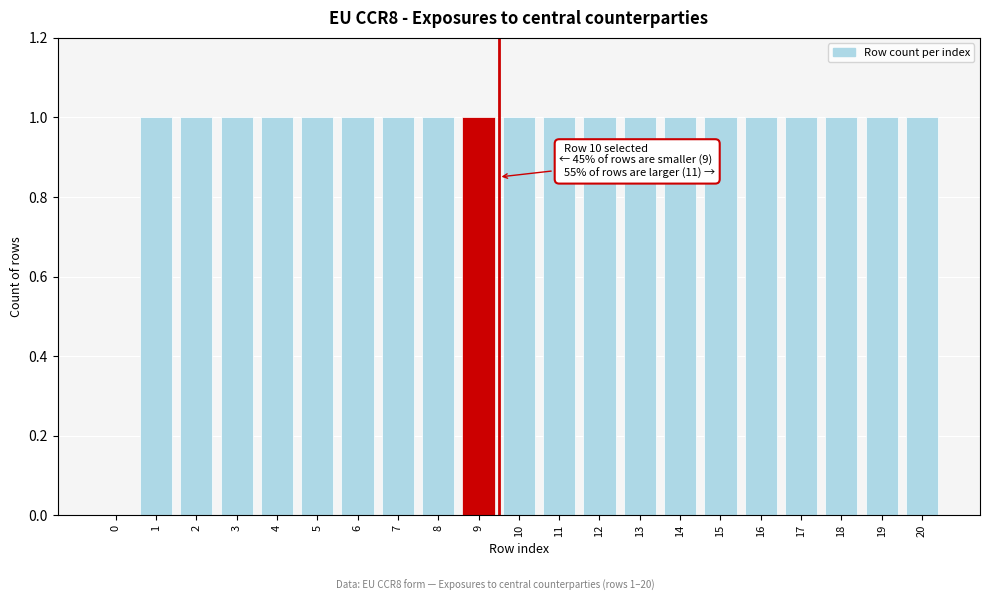

Reading right to left, what are all the values shown in this chart?

20=1	19=1	18=1	17=1	16=1	15=1	14=1	13=1	12=1	11=1	10=1	9=1	8=1	7=1	6=1	5=1	4=1	3=1	2=1	1=1	0=0